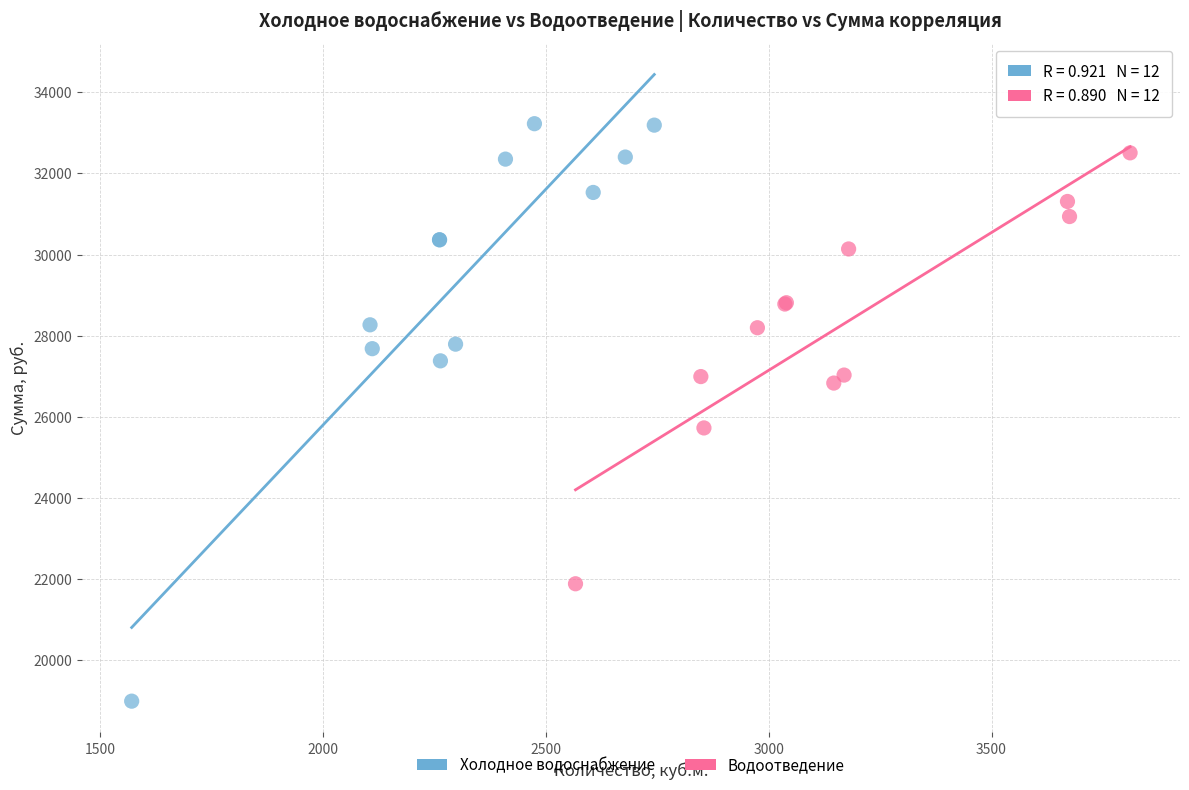

Which series contains the highest Y value?

Холодное водоснабжение